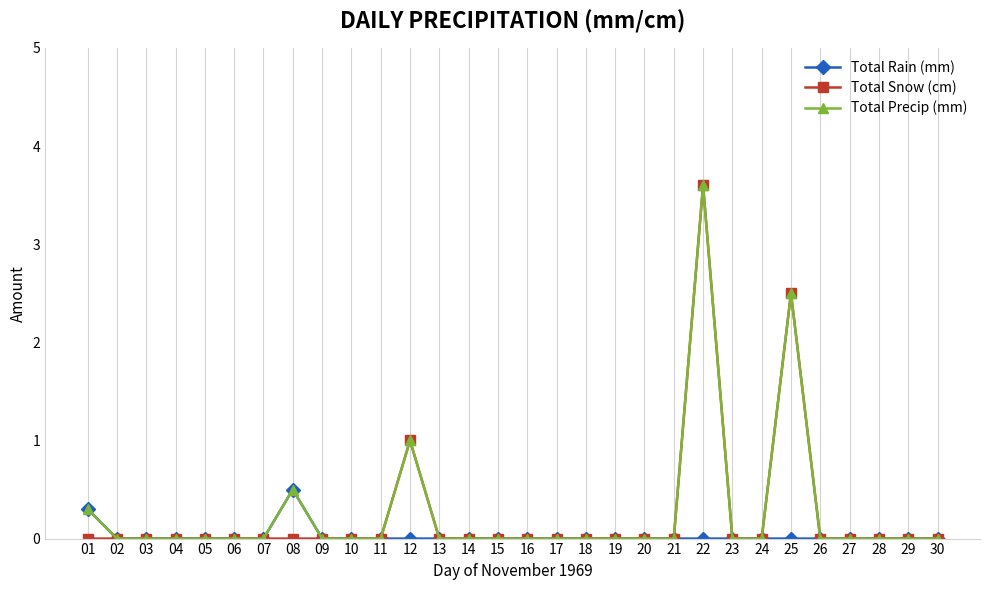

Which category has the highest value in the Total Precip (mm) series?

22